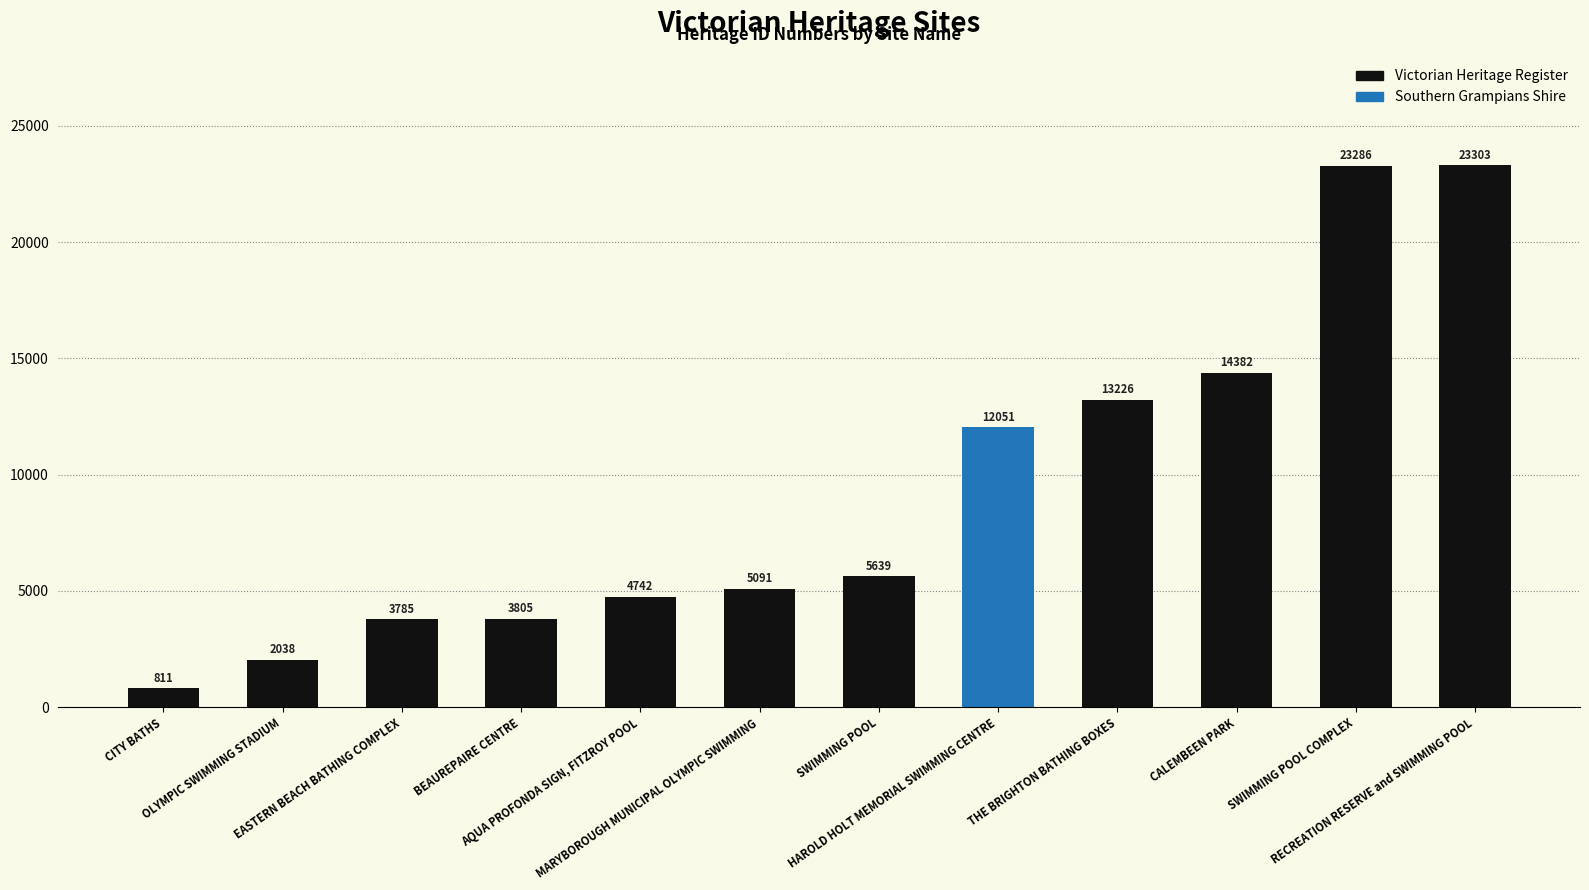

What is the greatest value displayed?

23303